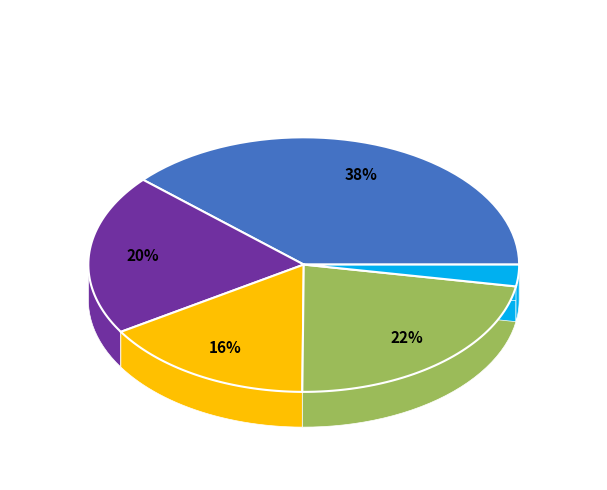

Is there a majority slice in this chart?

No